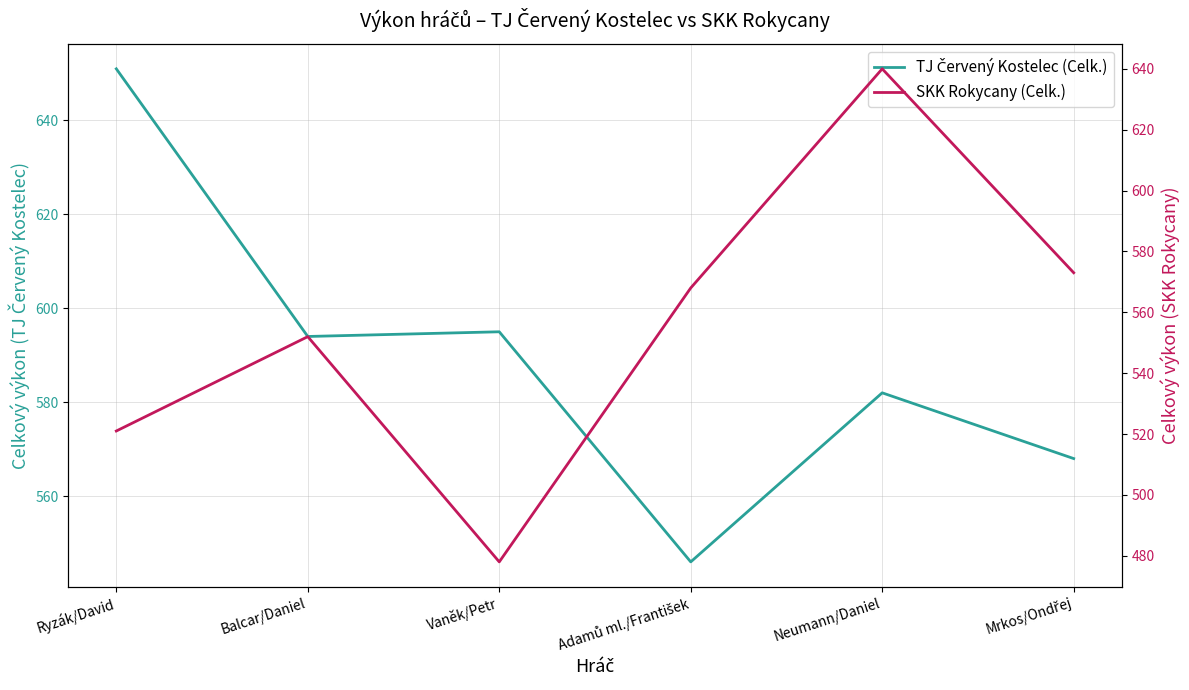

List the series in order of their peak value, highest first.

TJ Červený Kostelec (Celk.), SKK Rokycany (Celk.)